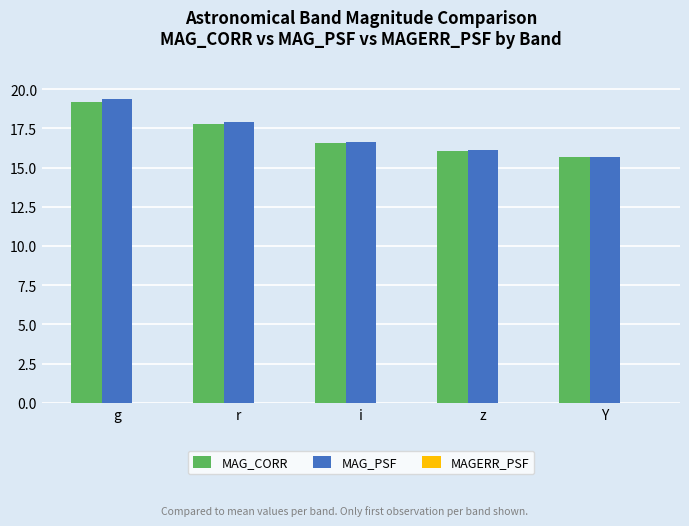

At which label is MAG_PSF closest to 17?

i